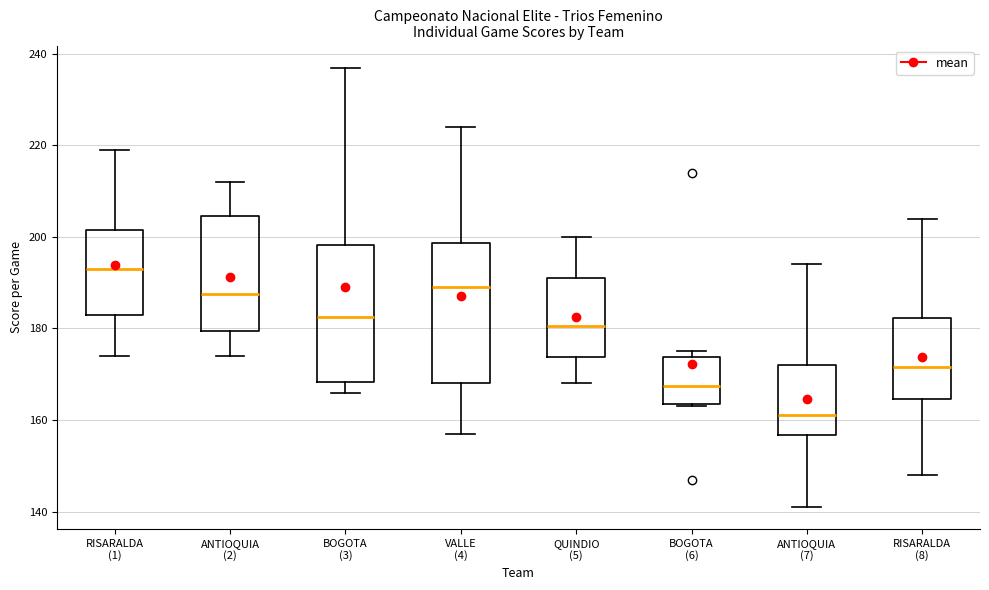

Where is the lower edge of the box for ANTIOQUIA (7) on the y-axis? The values are not printed on the chart, so give them approximately, as read against the axis.

156